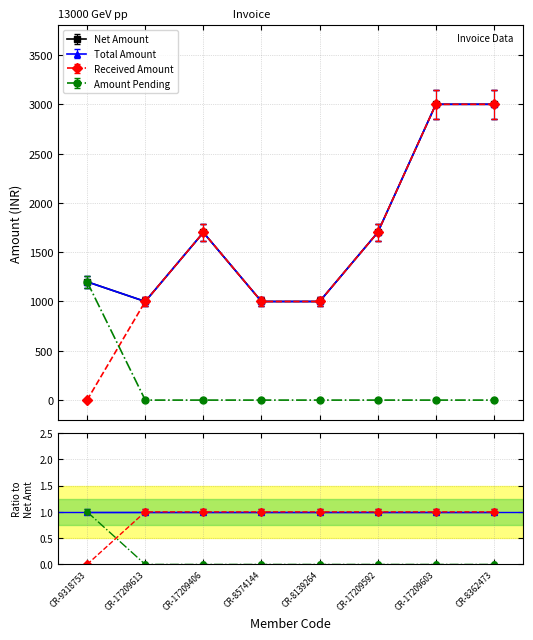

What are all the series names shown in the legend?

Net Amount, Total Amount, Received Amount, Amount Pending